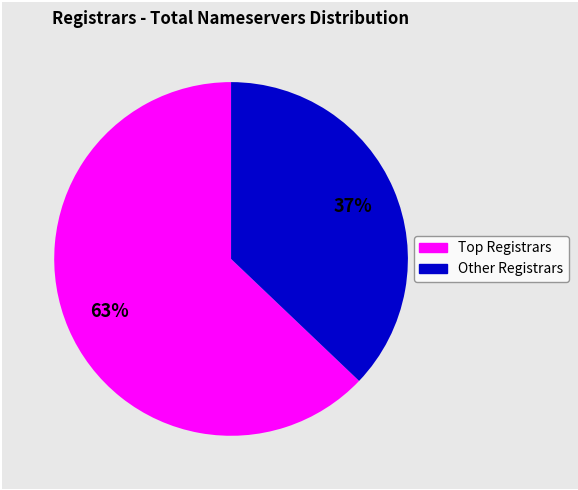

To the nearest percent, what is the difference between the largest and smallest slice percentages?

26%